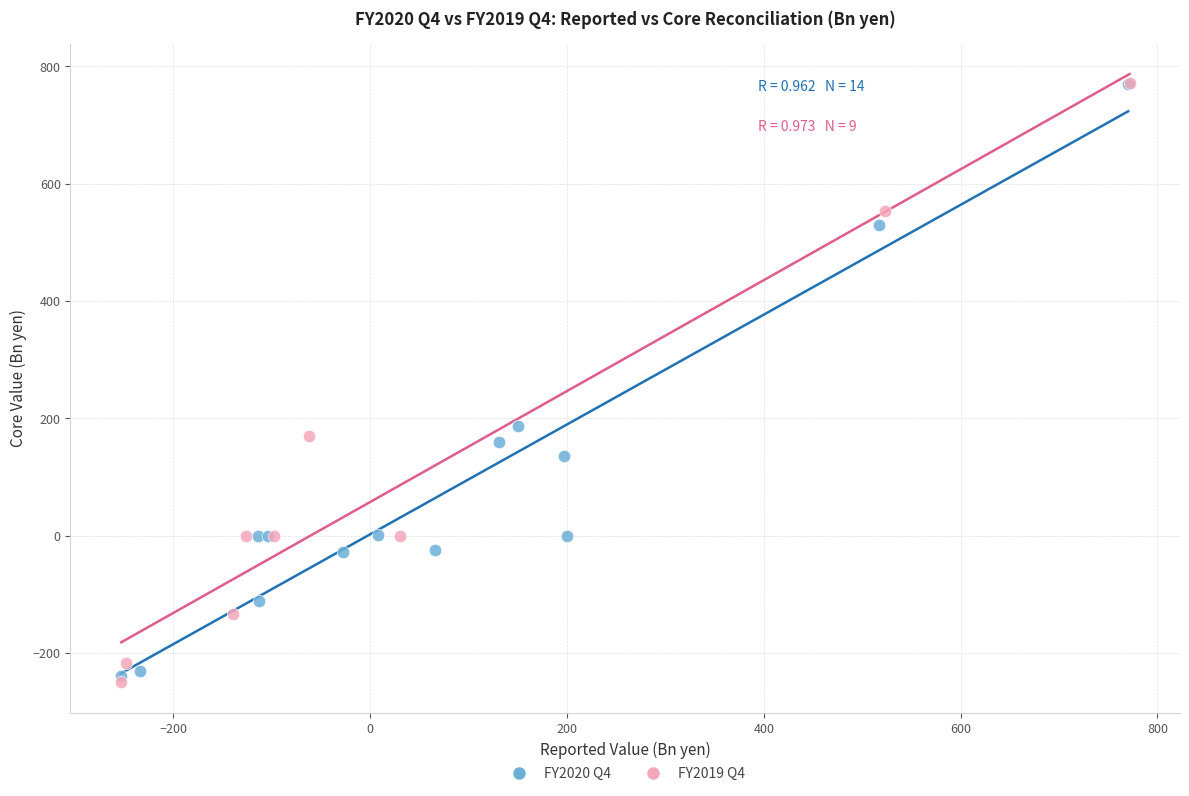

What are all the series names shown in the legend?

FY2020 Q4, FY2019 Q4